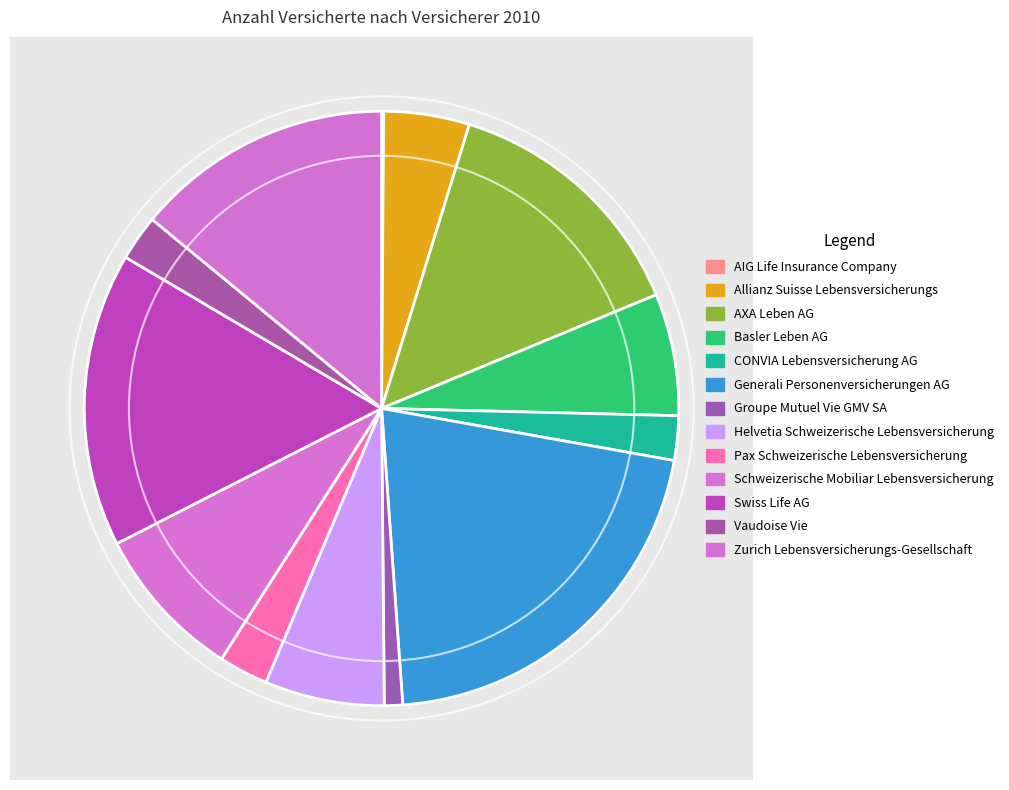

What percentage is NOT represented by Basler Leben AG?

93.4%